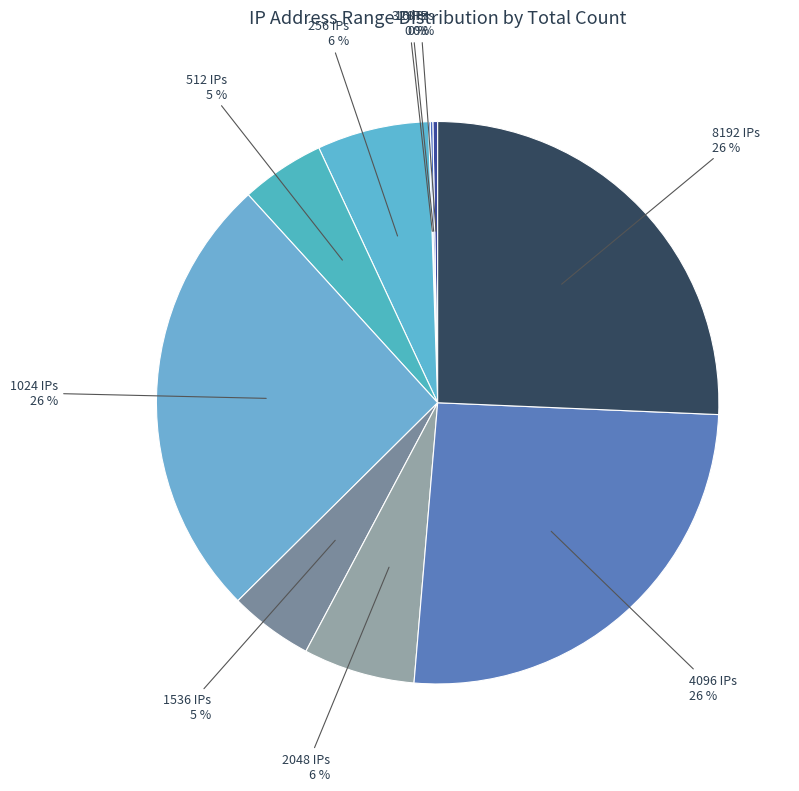

To the nearest percent, what is the average slice percentage?

10%